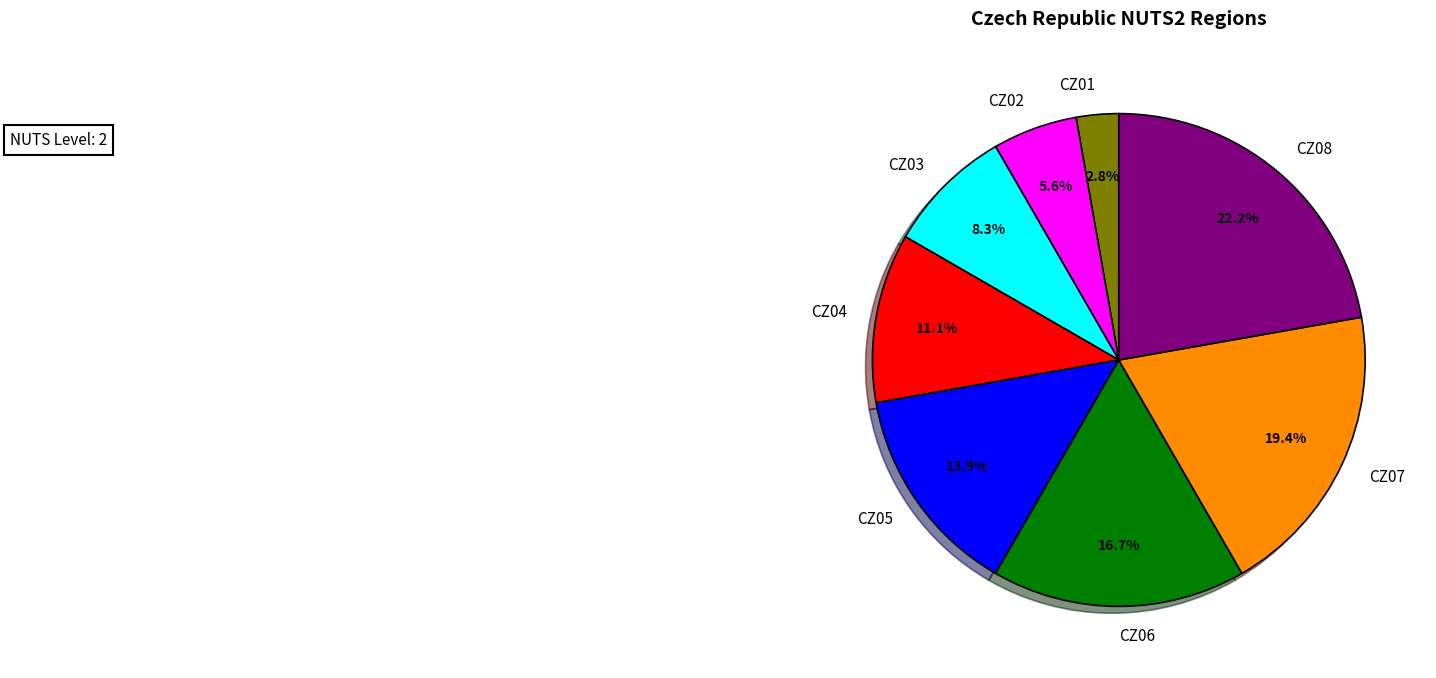

Is CZ07 the majority of the pie?

No